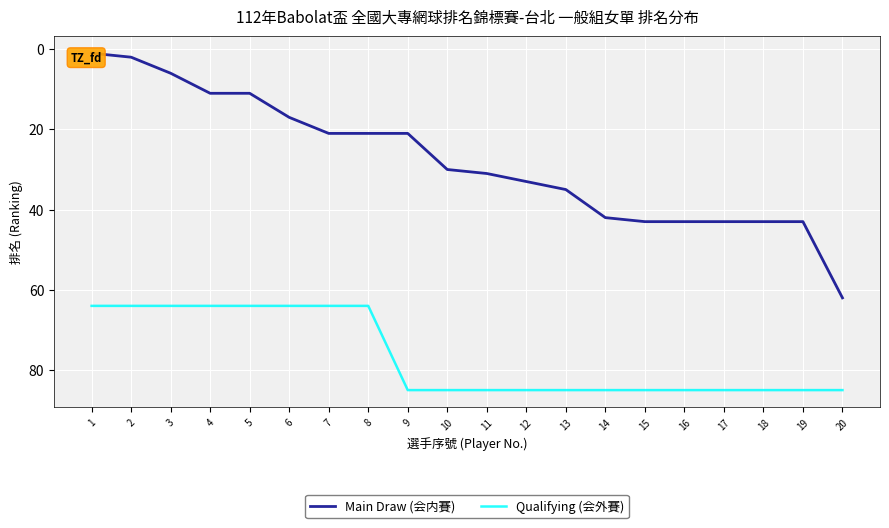

List the series in order of their peak value, lowest first.

Main Draw (会内賽), Qualifying (会外賽)